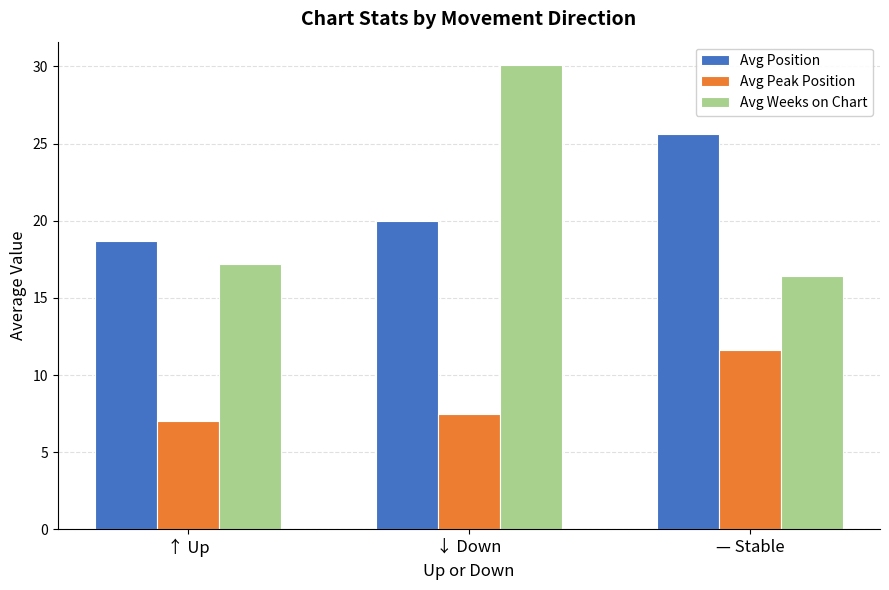

At — Stable, list the series in order from smallest to largest.

Avg Peak Position, Avg Weeks on Chart, Avg Position